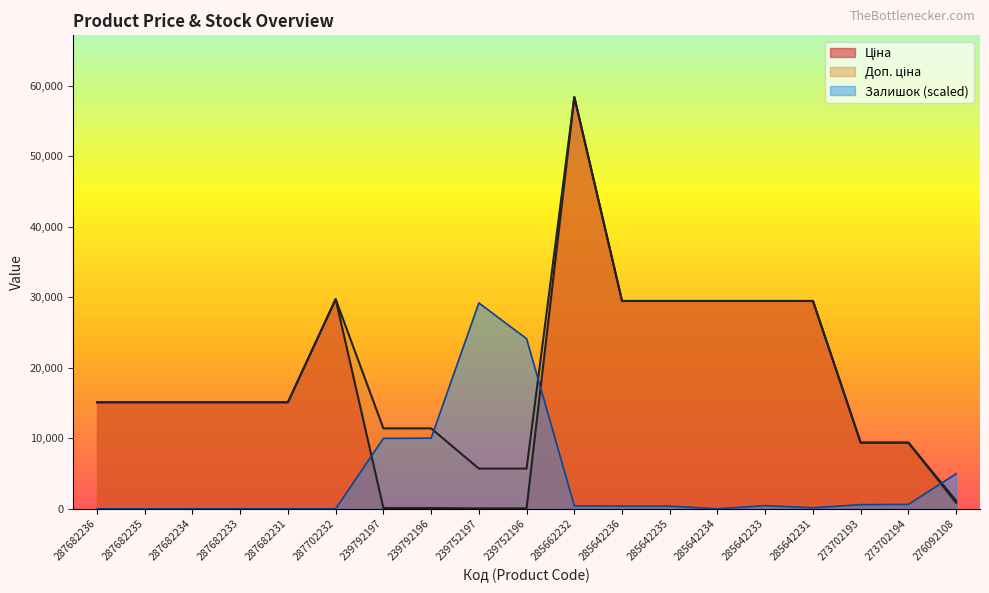

True or false: Доп. ціна and Ціна intersect in this chart.

False